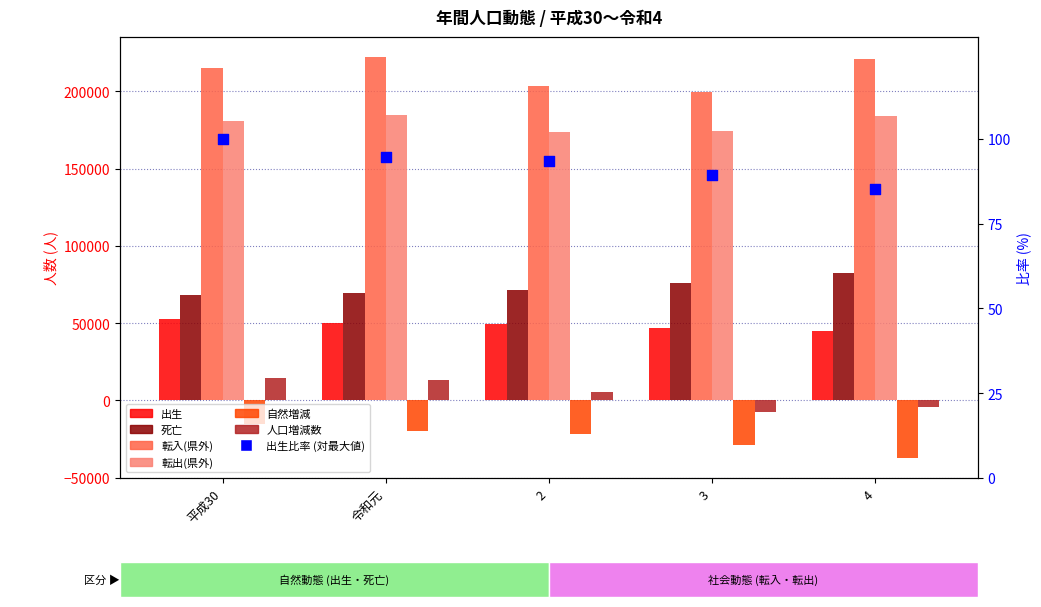

Is the value of 転出(県外) at 4 greater than the value of 自然増減 at 4?

Yes